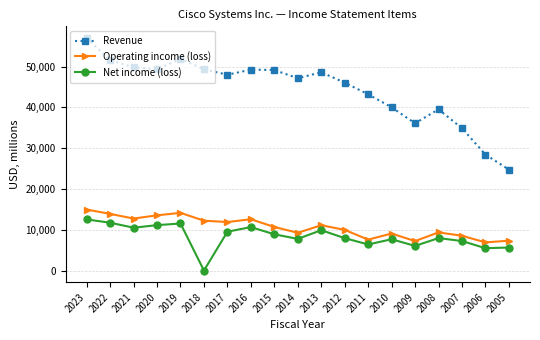

True or false: Revenue has more than 0 interior local peaks.

True